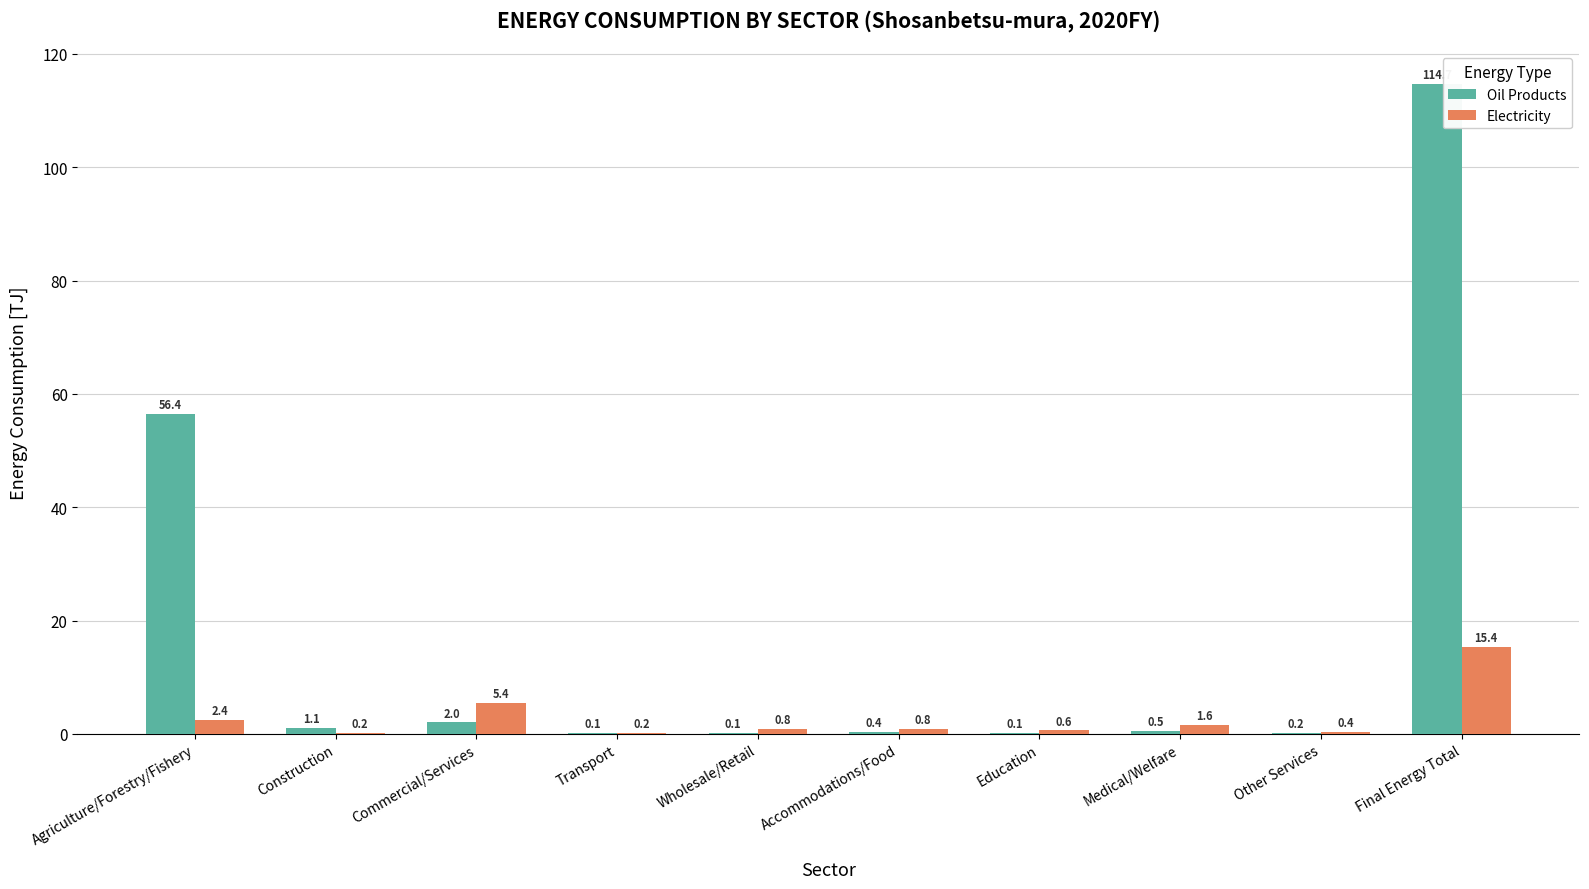

Is it true that Oil Products equals 195.3 at Final Energy Total?

False